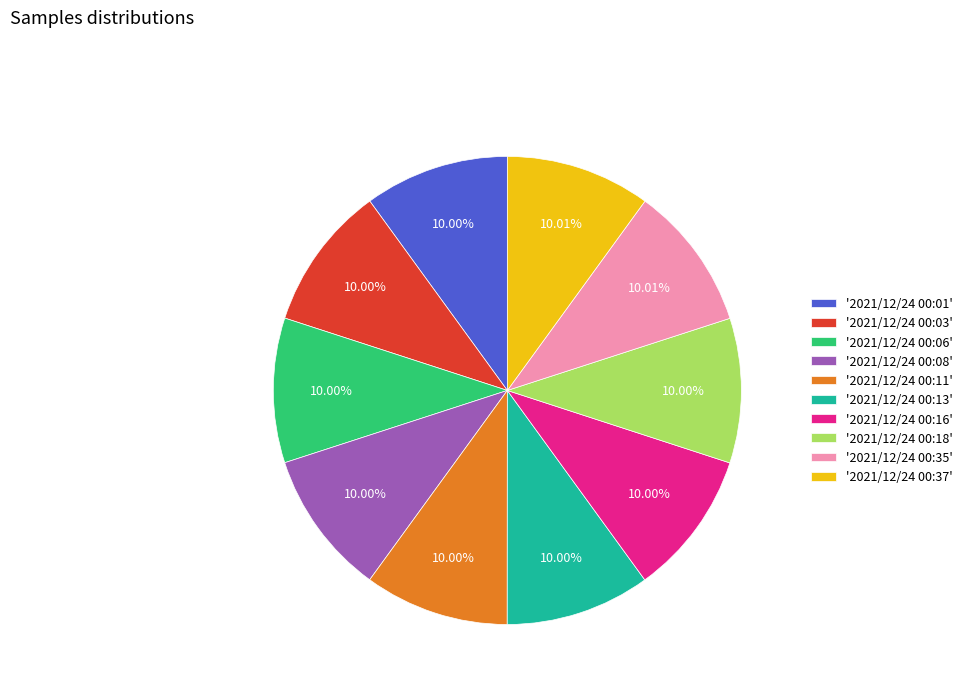

What is the ratio of the value at '2021/12/24 00:08' to the value at '2021/12/24 00:06'?

1.0